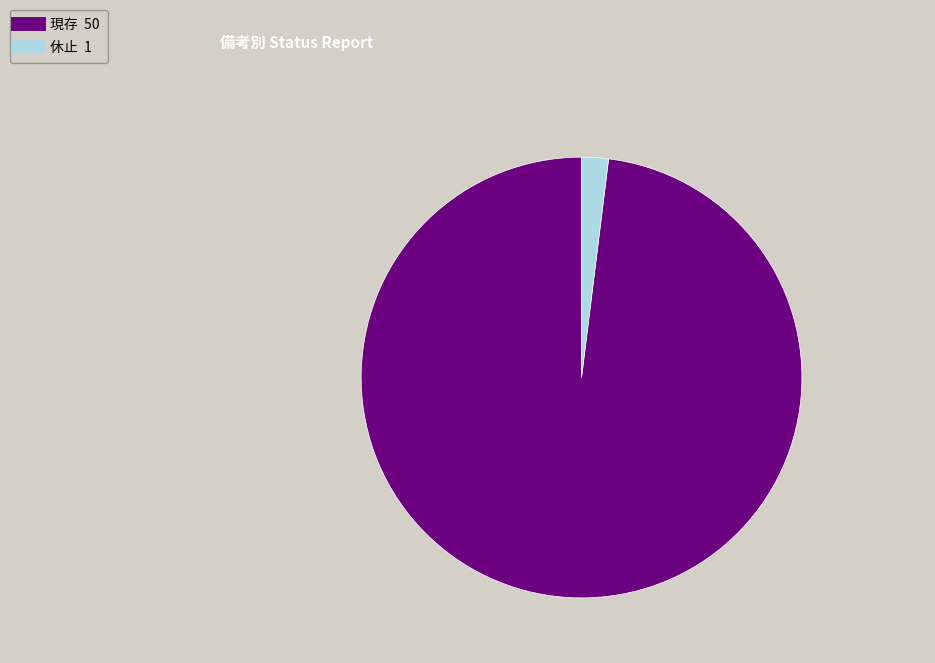

Is it true that 休止 is 14% of the pie?

False